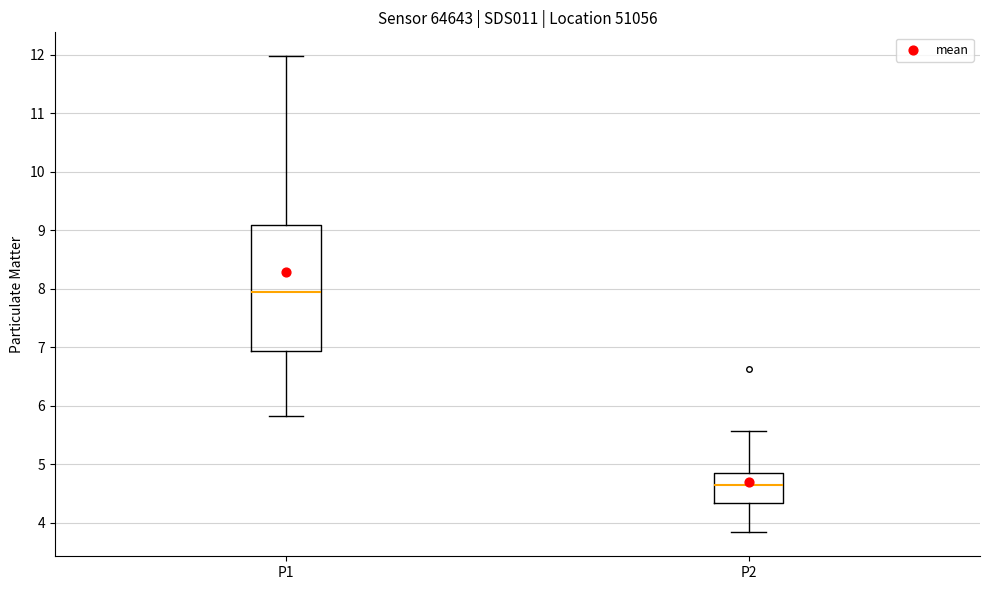

Reading left to right, transcribe this box plot: for each box, give where its median line is, the range the box spans, and where its two whiskers end, as read against the y-axis. The values are not printed on the chart, so give them approximately, as read against the axis.

P1: median 8.0, box 6.9 to 9.1, whiskers 5.8 to 12.0
P2: median 4.6, box 4.3 to 4.9, whiskers 3.8 to 5.6